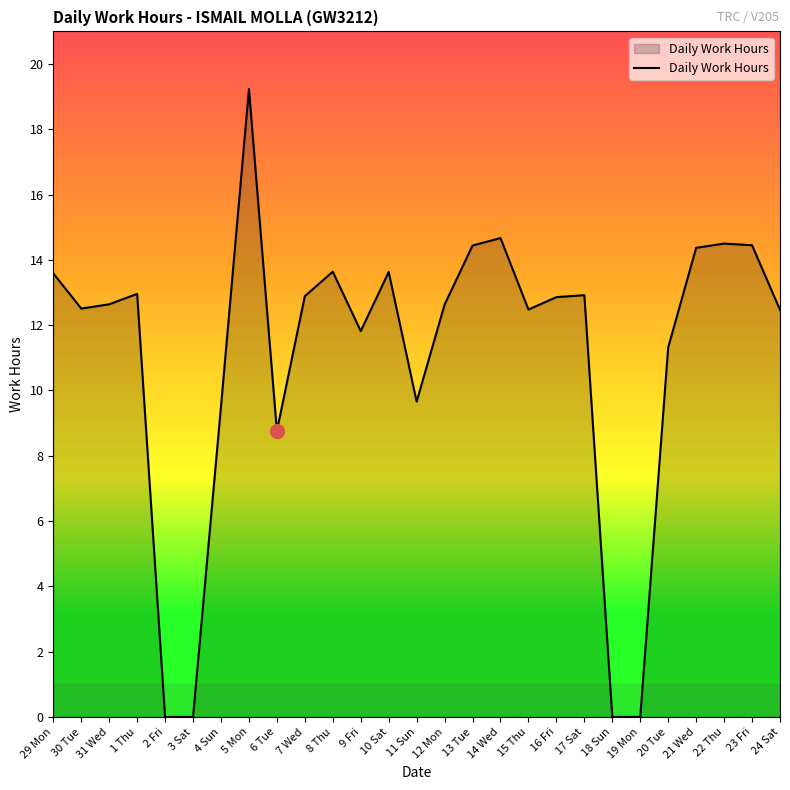

What is the difference between the maximum and minimum values?

19.2